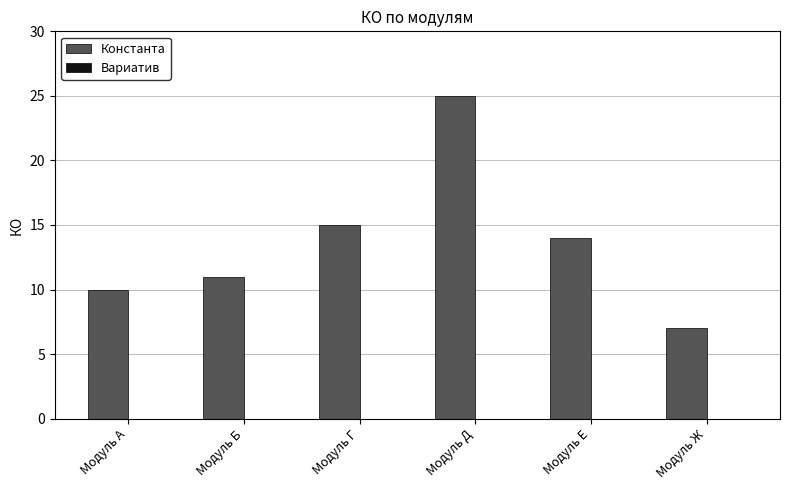

What is the value of the 3rd bar from the left?

15